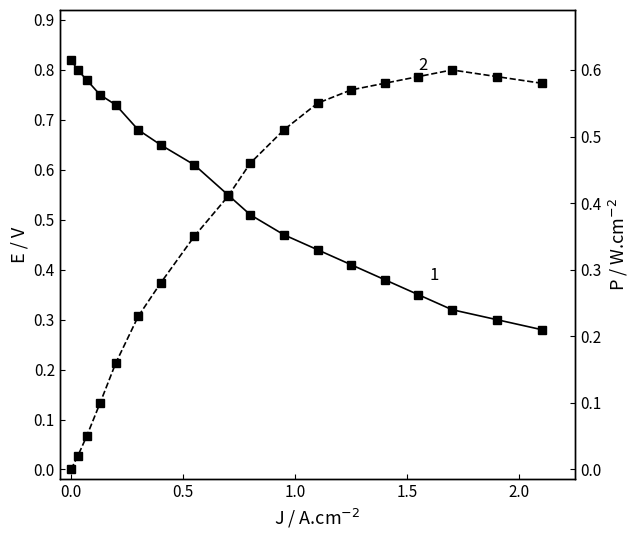

Reading left to right, what are all the values shown in this chart?

E / V: 0.8	0.8	0.8	0.8	0.7	0.7	0.7	0.6	0.6	0.5	0.5	0.4	0.4	0.4	0.3	0.3	0.3	0.3
P / W.cm-2: 0.0	0.0	0.1	0.1	0.2	0.2	0.3	0.3	0.4	0.5	0.5	0.6	0.6	0.6	0.6	0.6	0.6	0.6